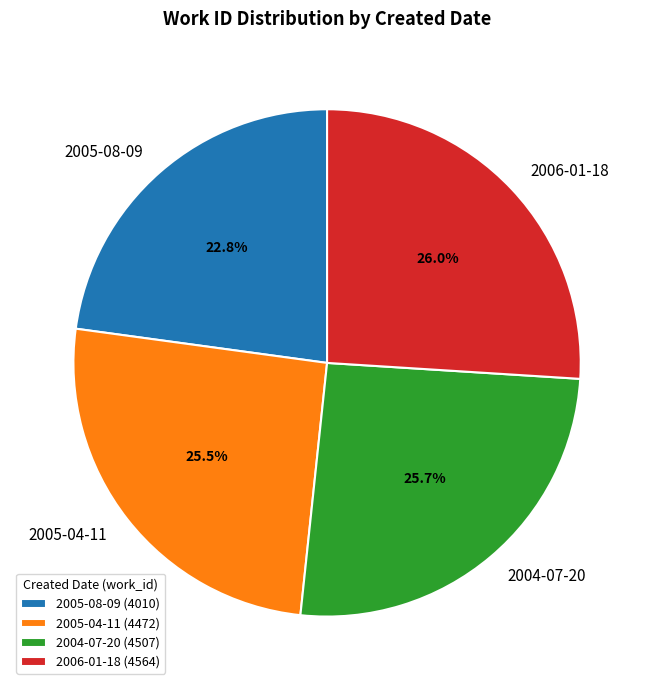

To the nearest percent, what percentage of the pie is 2006-01-18?

26%